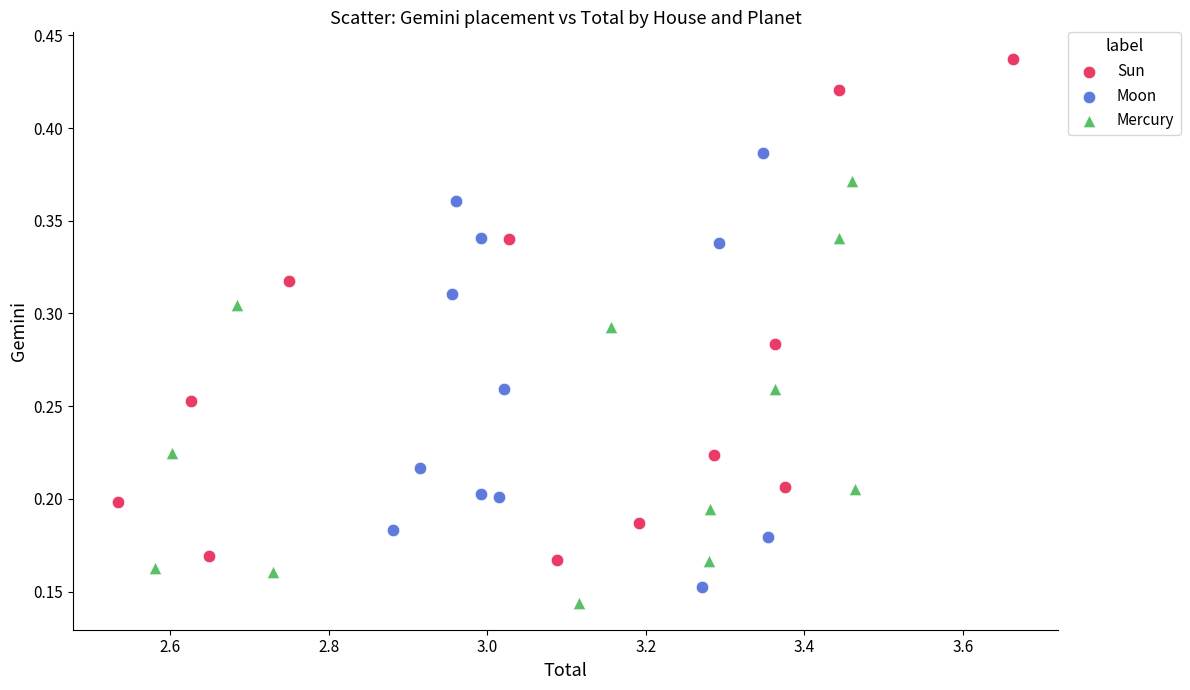

Which series has the largest Y range (max minus min)?

Sun